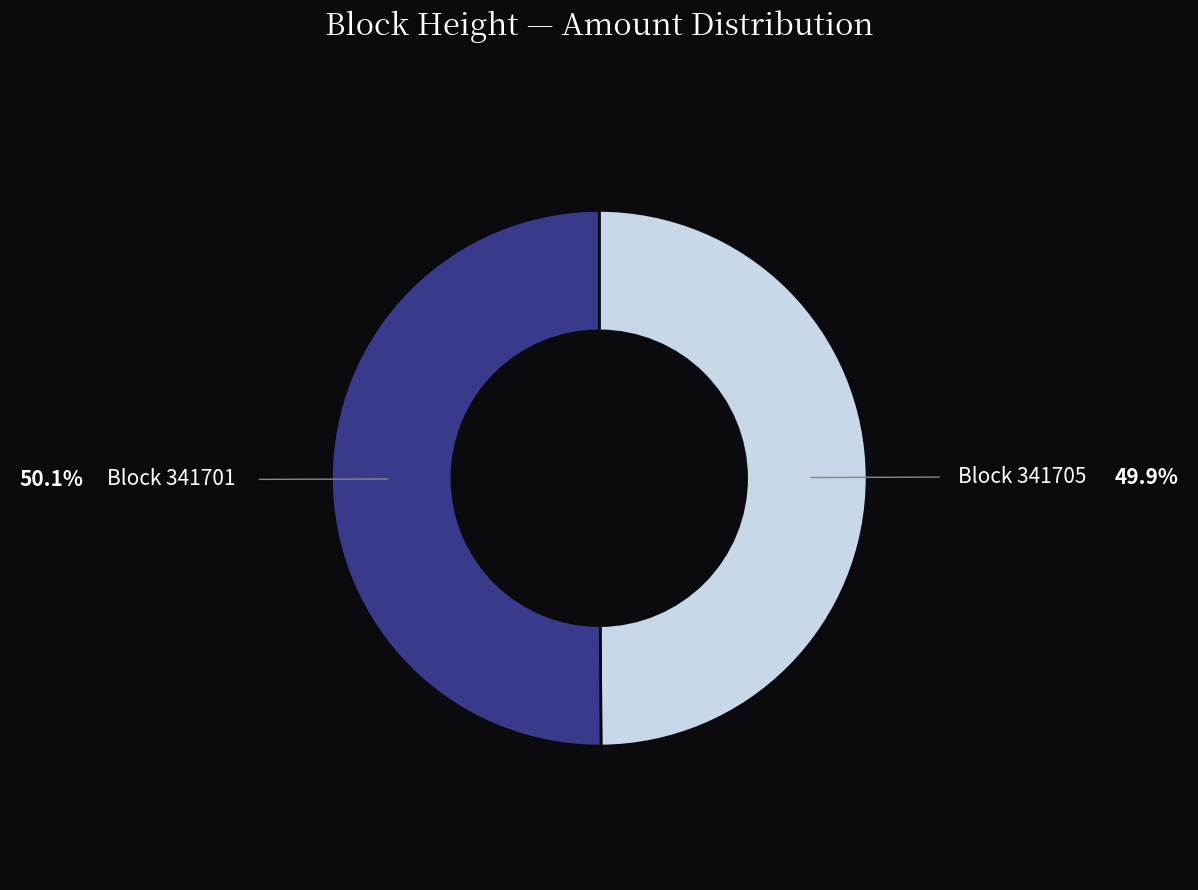

Does any single category account for the majority?

Yes